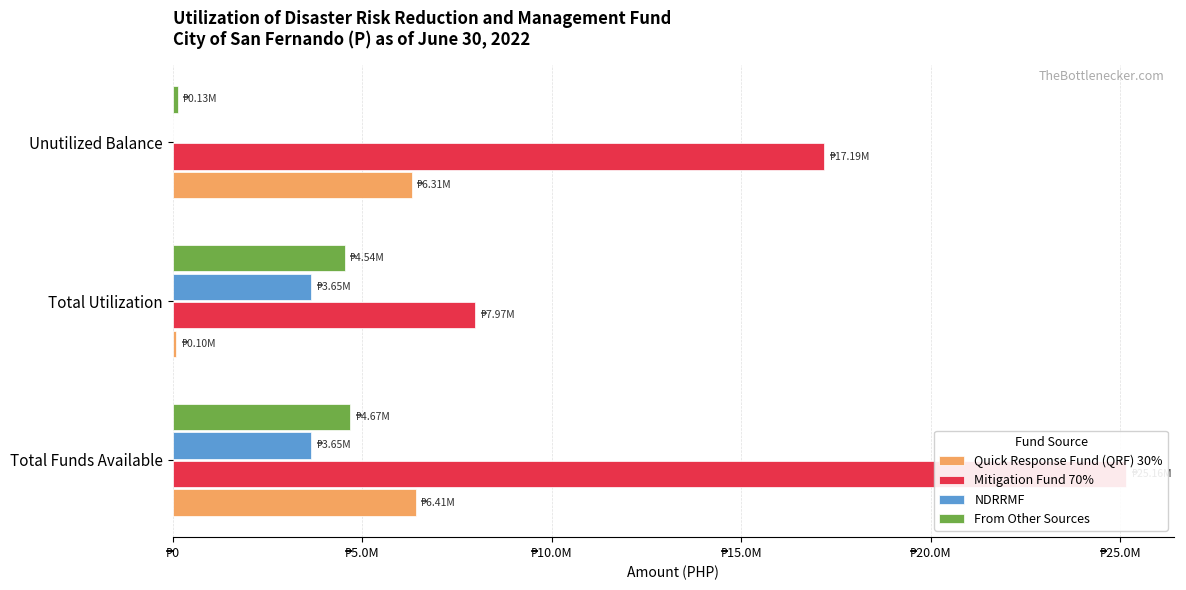

Is it true that Mitigation Fund 70% equals 3466715.7 at Total Utilization?

False